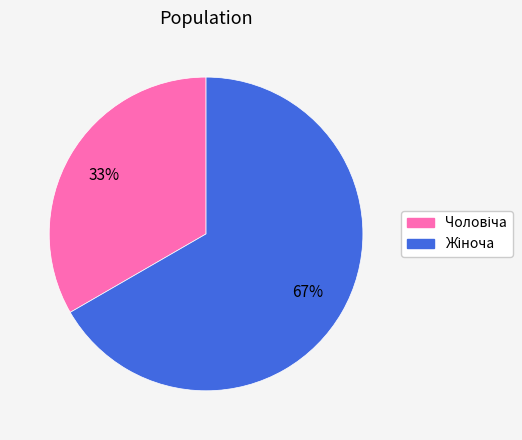

Does any single category account for the majority?

Yes